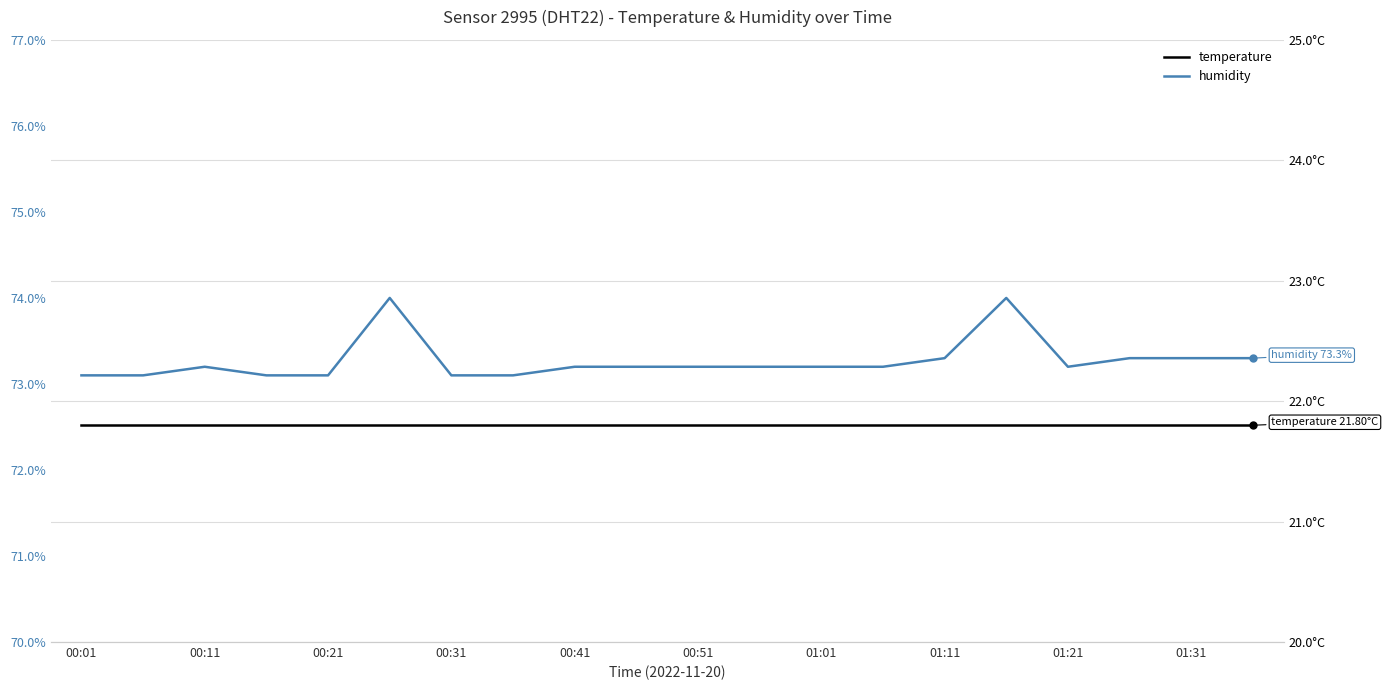

Is it true that temperature equals 21.8 at 01:31?

True